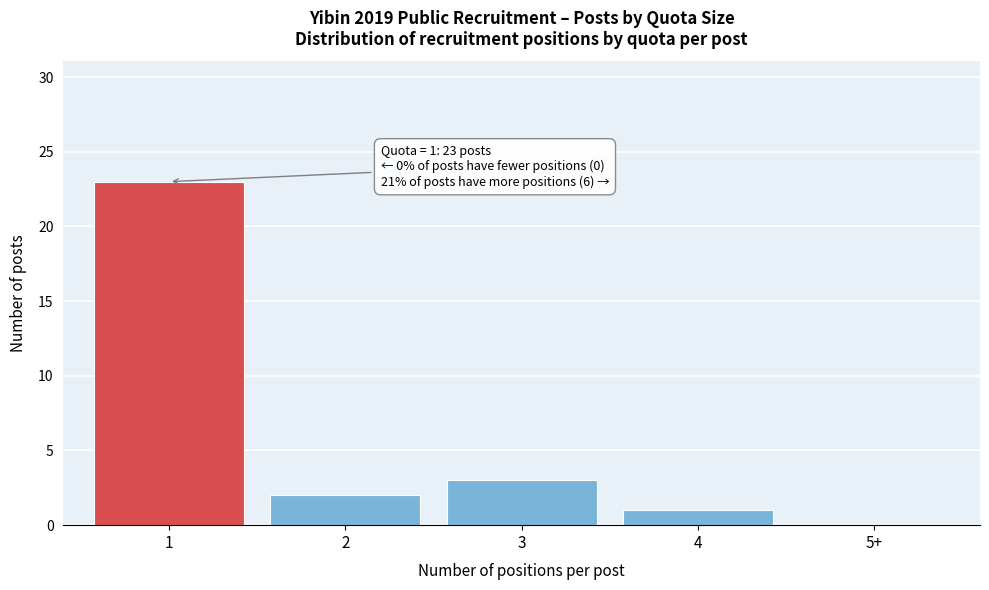

Reading left to right, list all the values displayed in this chart.

1=23	2=2	3=3	4=1	5+=0